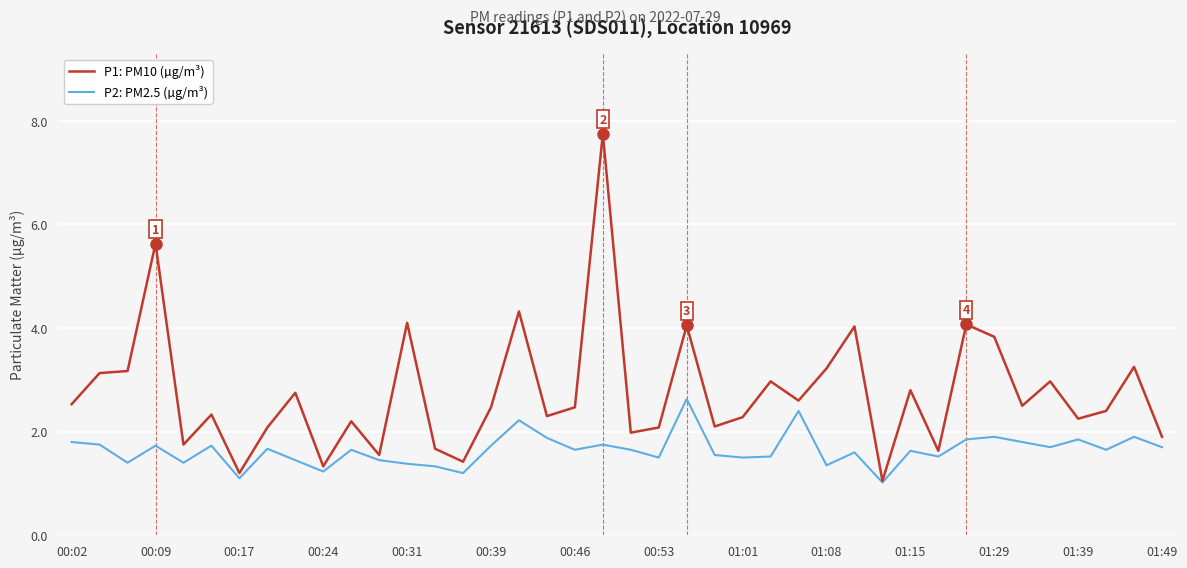

What is the smallest value displayed?

1.0